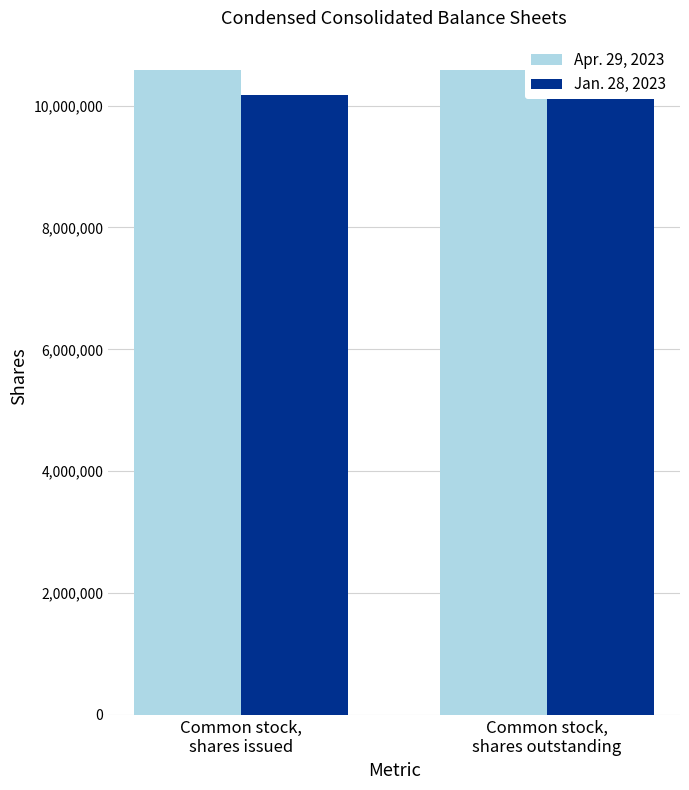

At Common stock,
shares issued, list the series in order from largest to smallest.

Apr. 29, 2023, Jan. 28, 2023